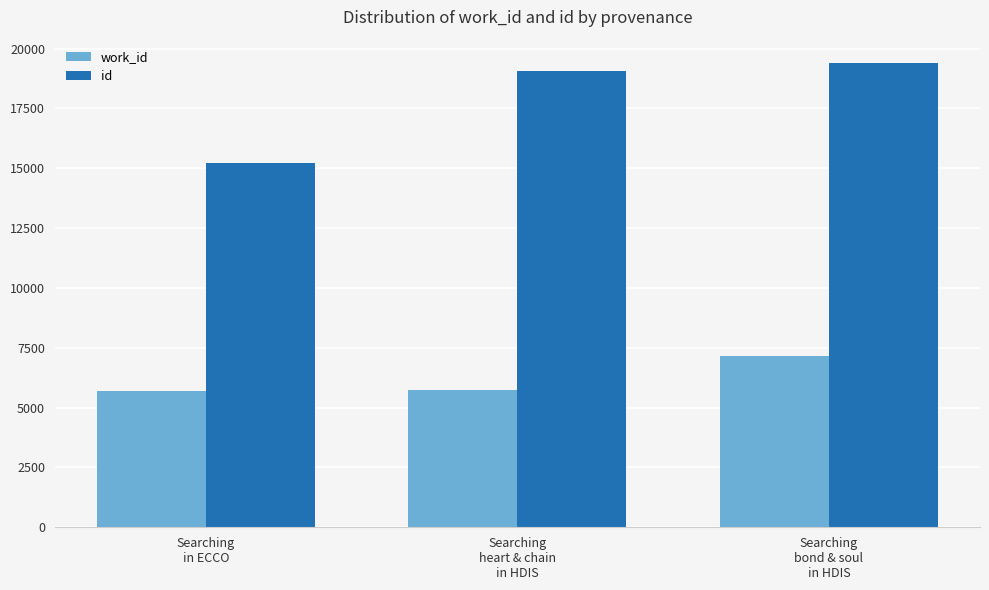

Rank the series by their average value, from lowest to highest.

work_id, id